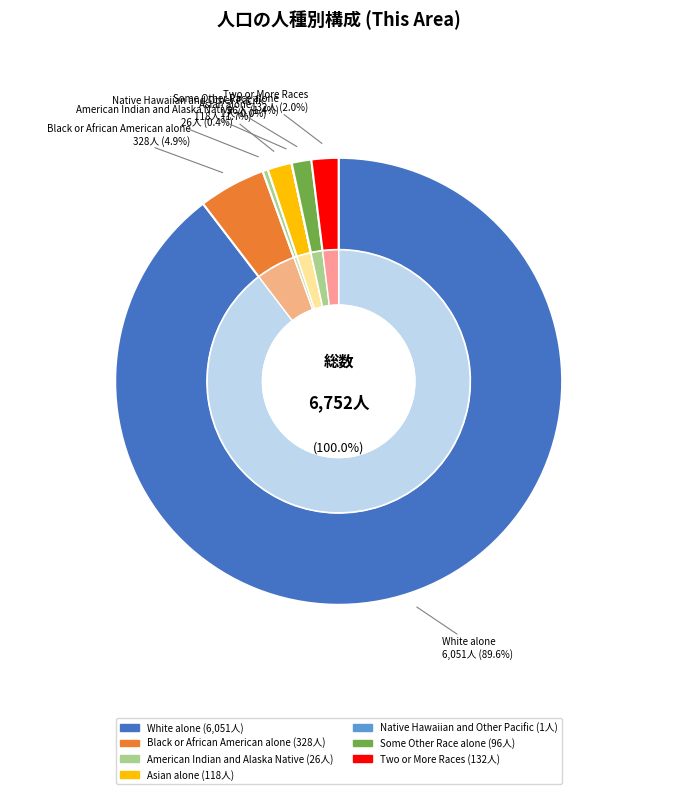

Is the sum of Native Hawaiian and Other Pacific and Asian alone greater than half?

No